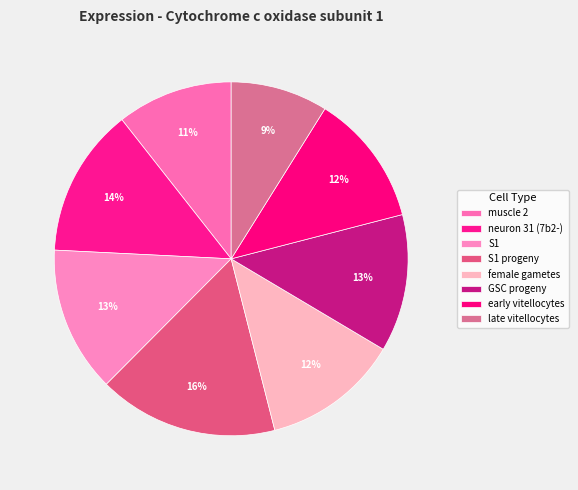

Which slice is the smallest?

late vitellocytes